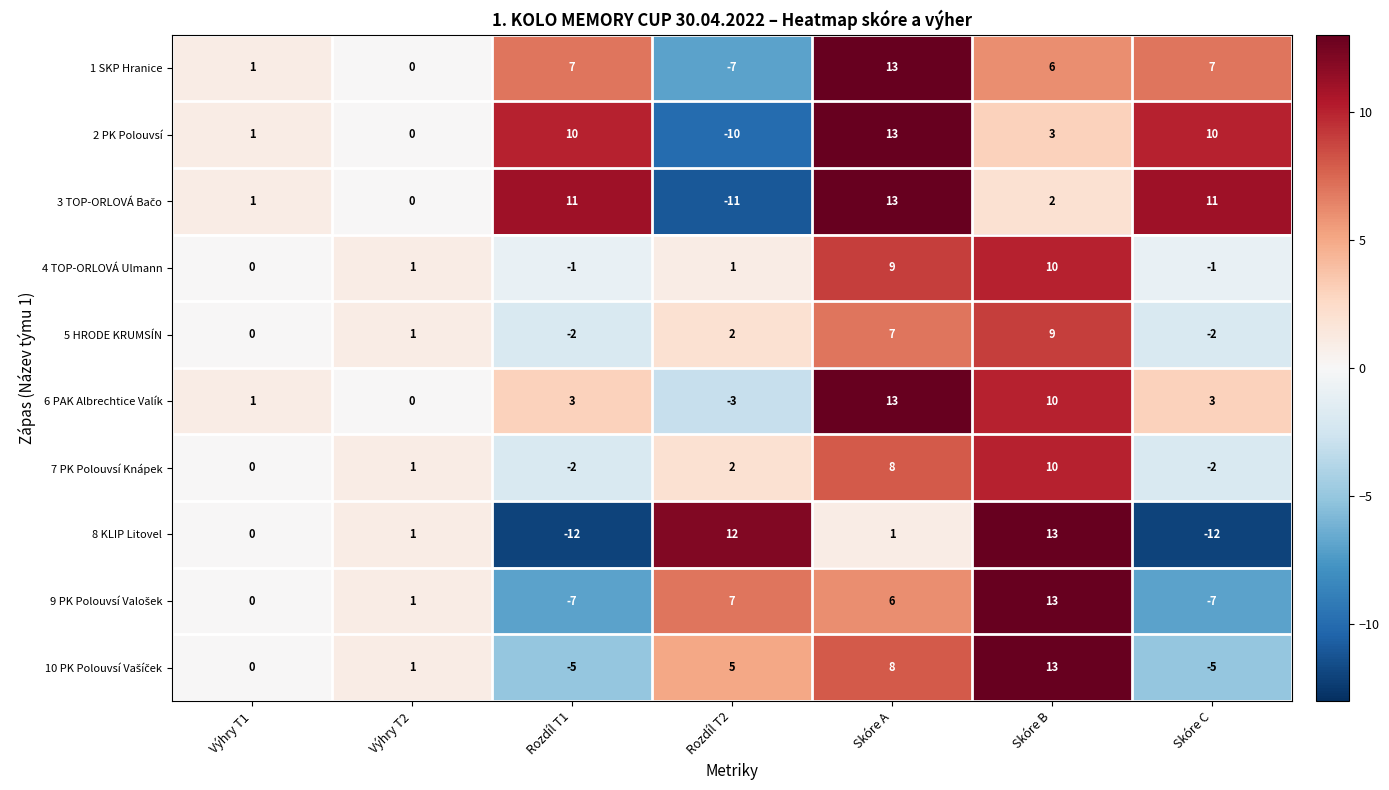

True or false: 1 SKP Hranice has a value of 7 at Rozdíl T1.

True